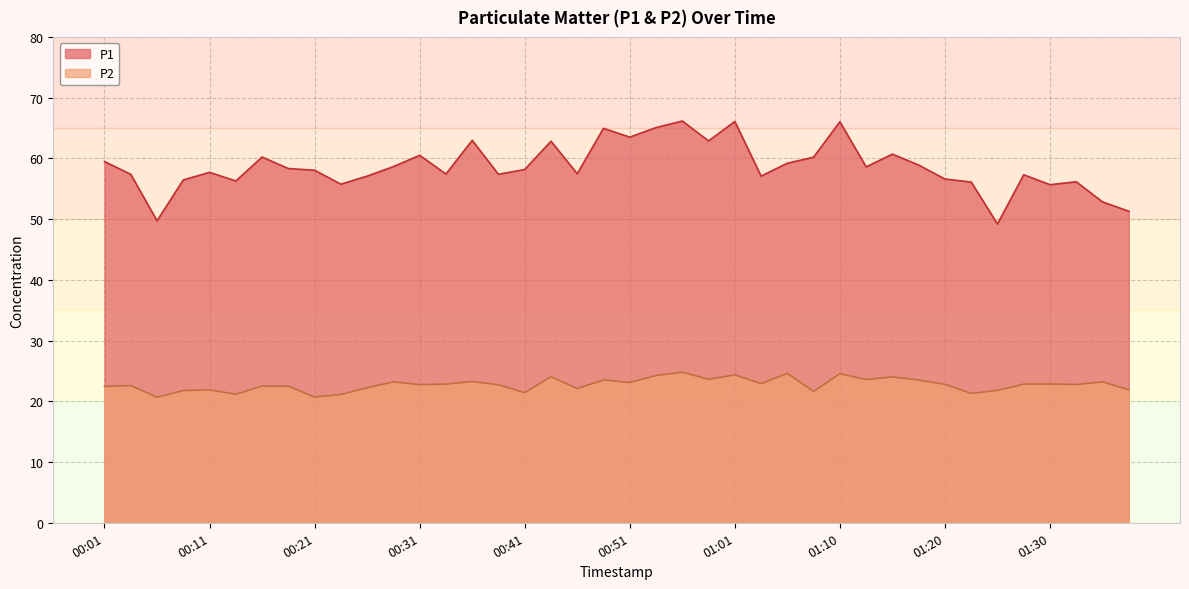

What is the average value of the P2 series?

22.7